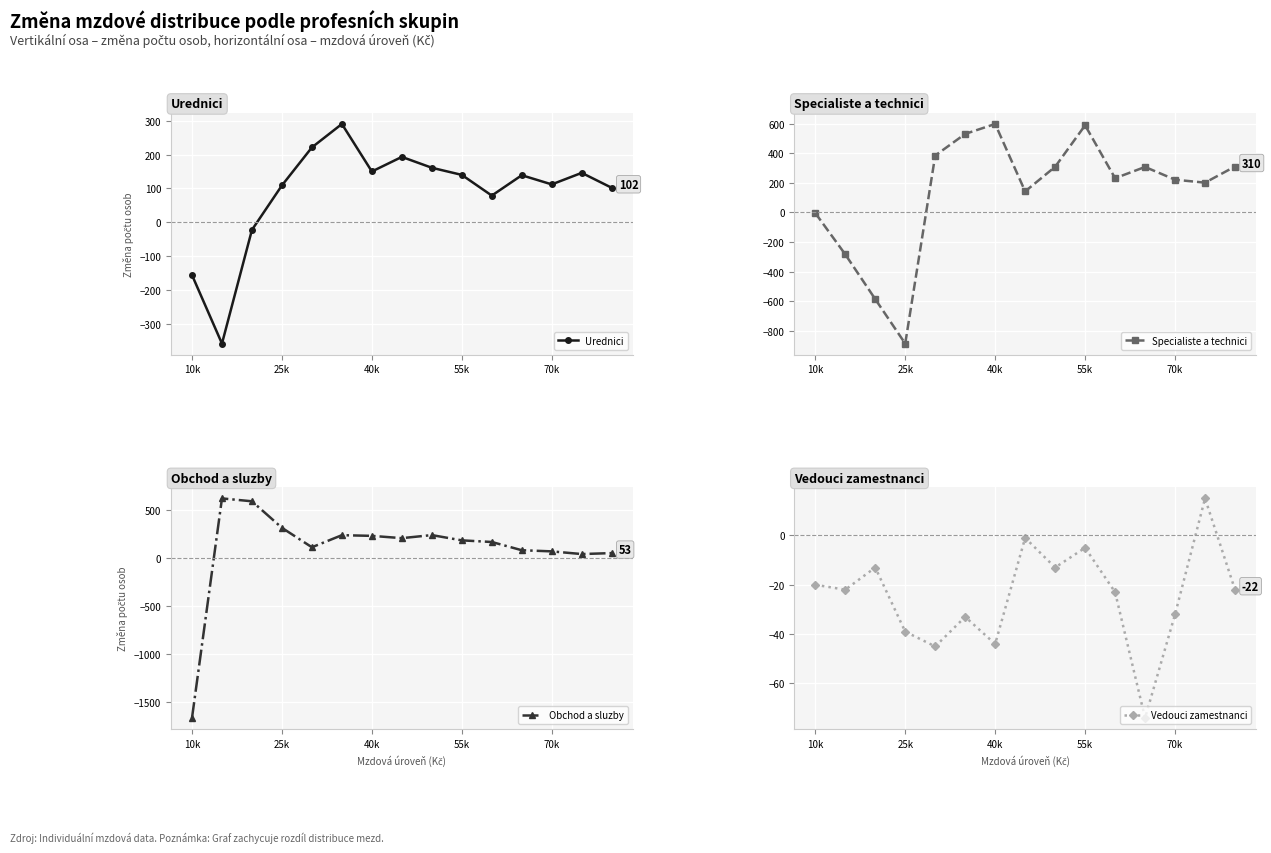

How many data points in Vedouci zamestnanci are above -22?

6